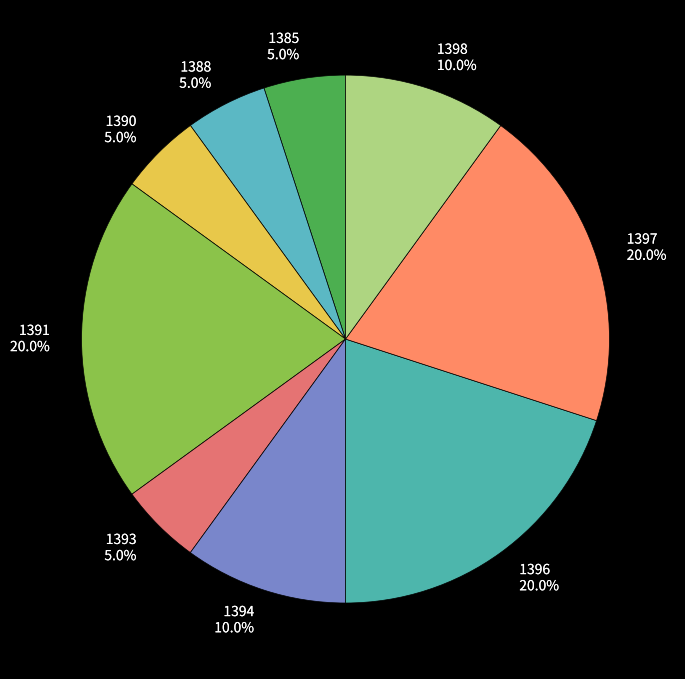

Is 1390 the majority of the pie?

No